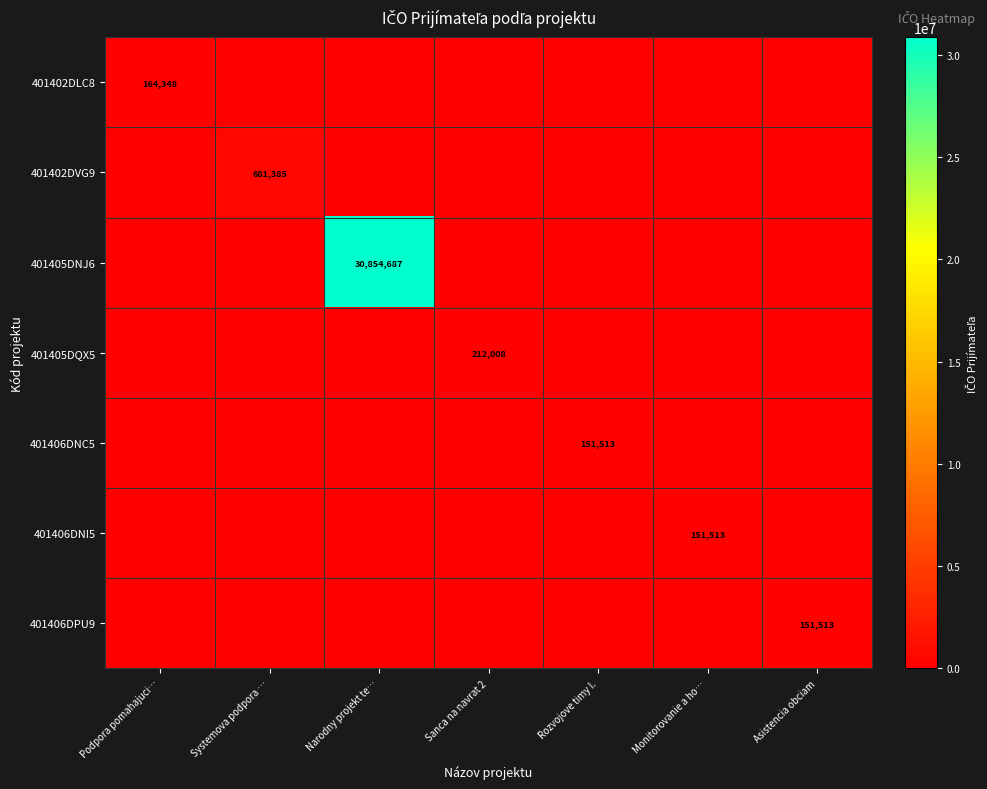

At which category is the sum across all series the highest?

Narodny projekt te…